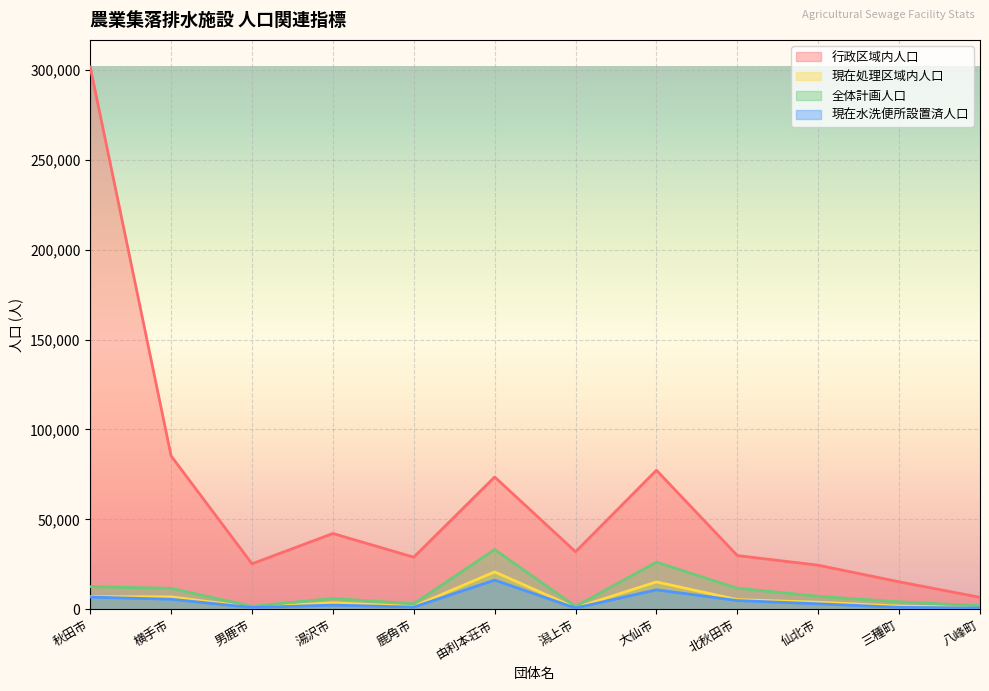

The value of 全体計画人口 at 三種町 is 1155. True or false?

False